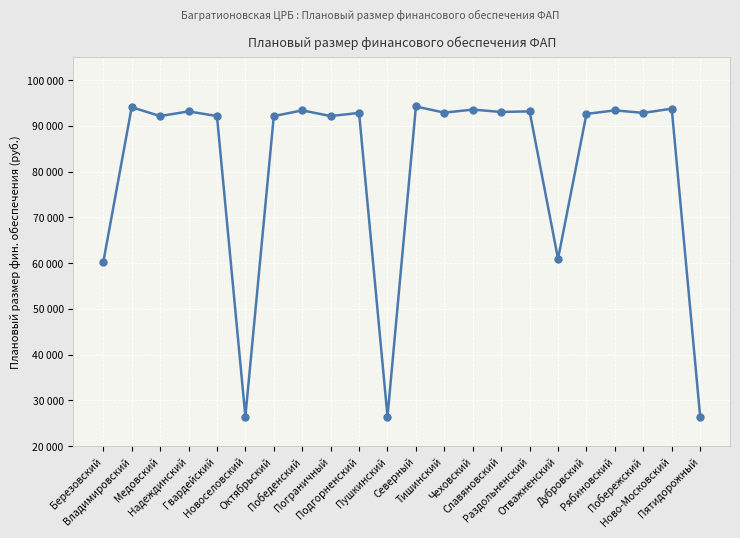

At which label is the value closest to 60355?

Березовский